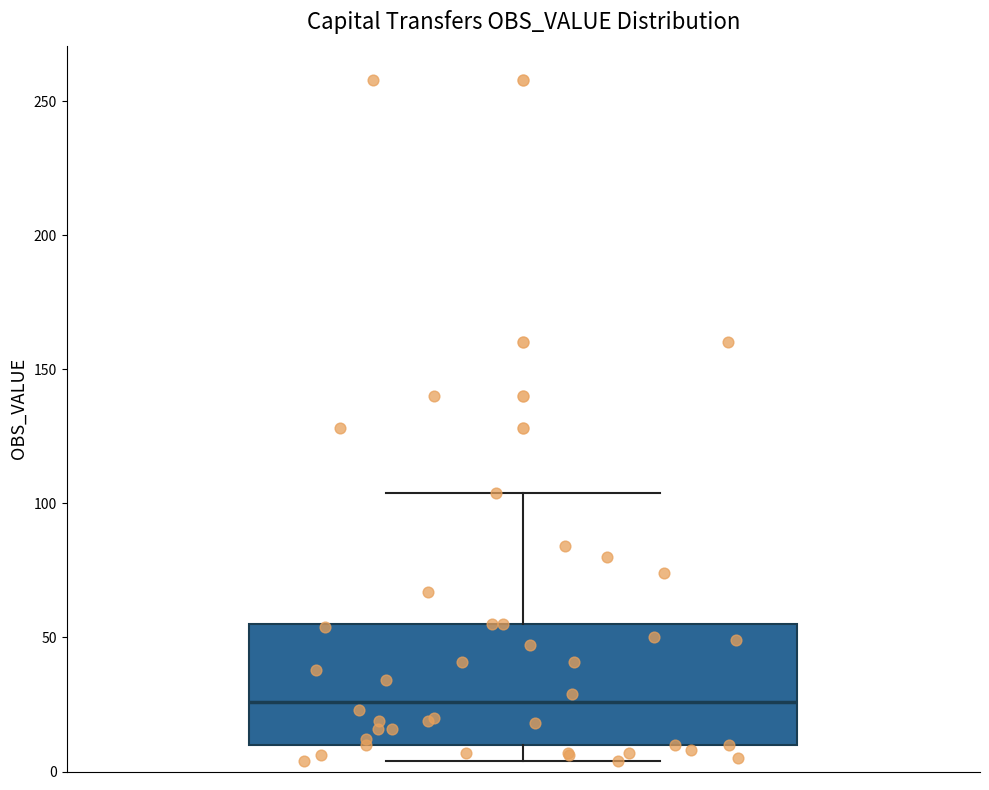

Read this box plot against the y-axis: the position of the median line, the range covered by the box, and the ends of both whiskers. The values are not printed on the chart, so give them approximately, as read against the axis.

median 25, box 10 to 55, whiskers 5 to 105